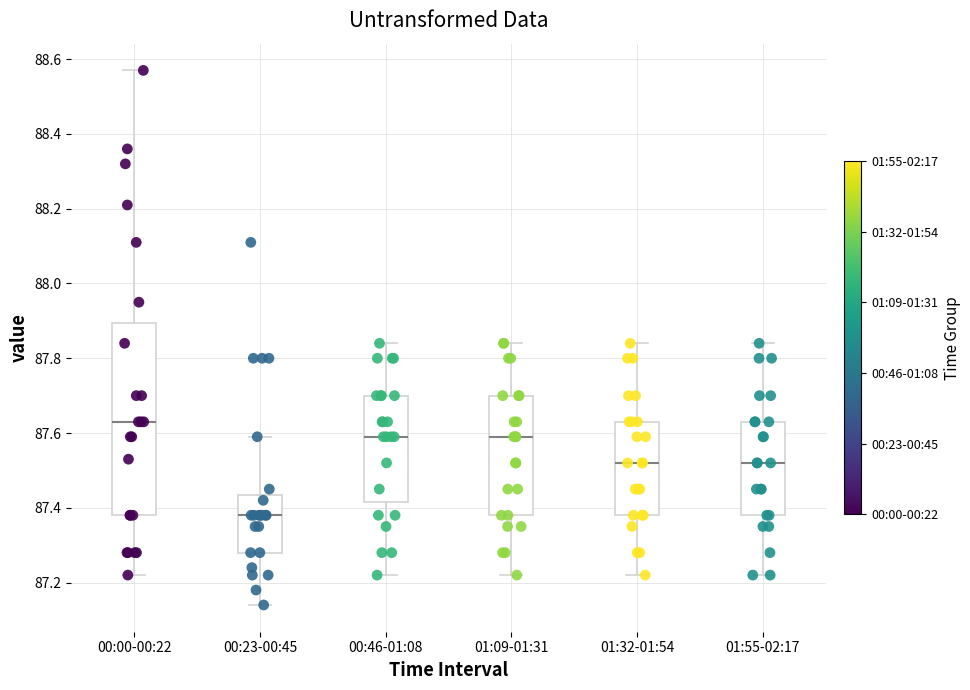

Comparing the boxes themselves (not the whiskers), which one is the tallest?

00:00-00:22